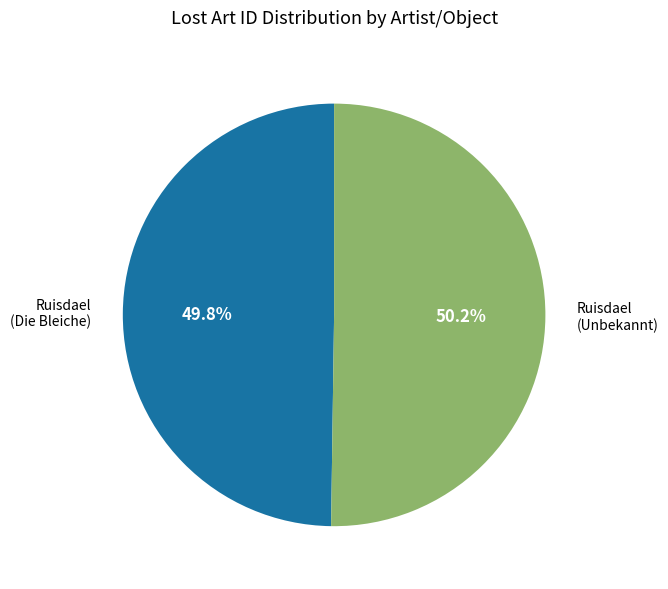

What is the ratio of the value at Ruisdael (Die Bleiche) to the value at Ruisdael (Unbekannt)?

1.0